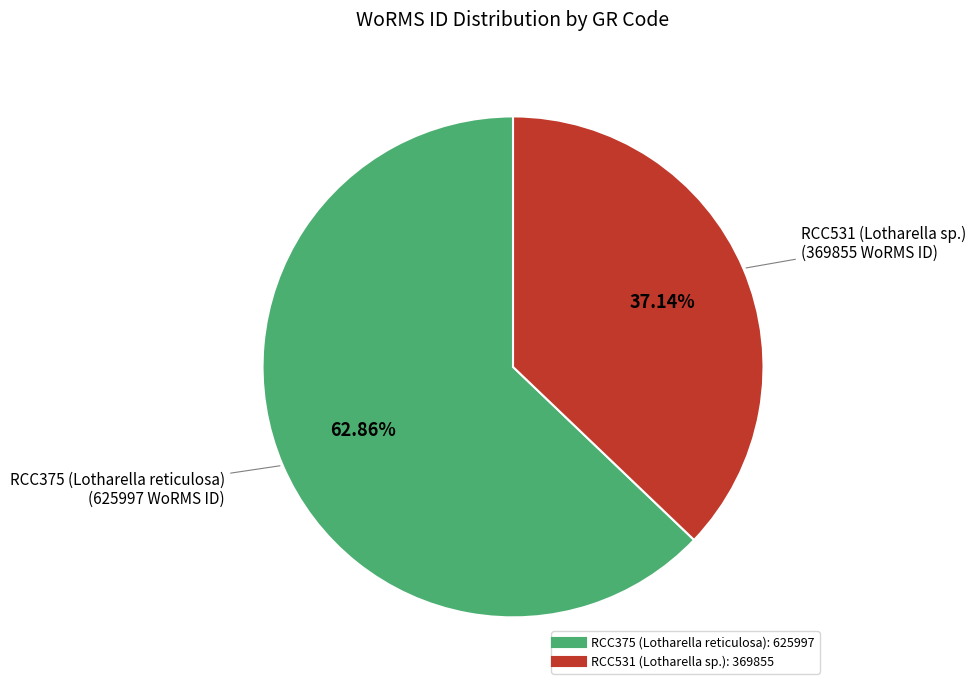

What is the majority slice?

RCC375 (Lotharella reticulosa)